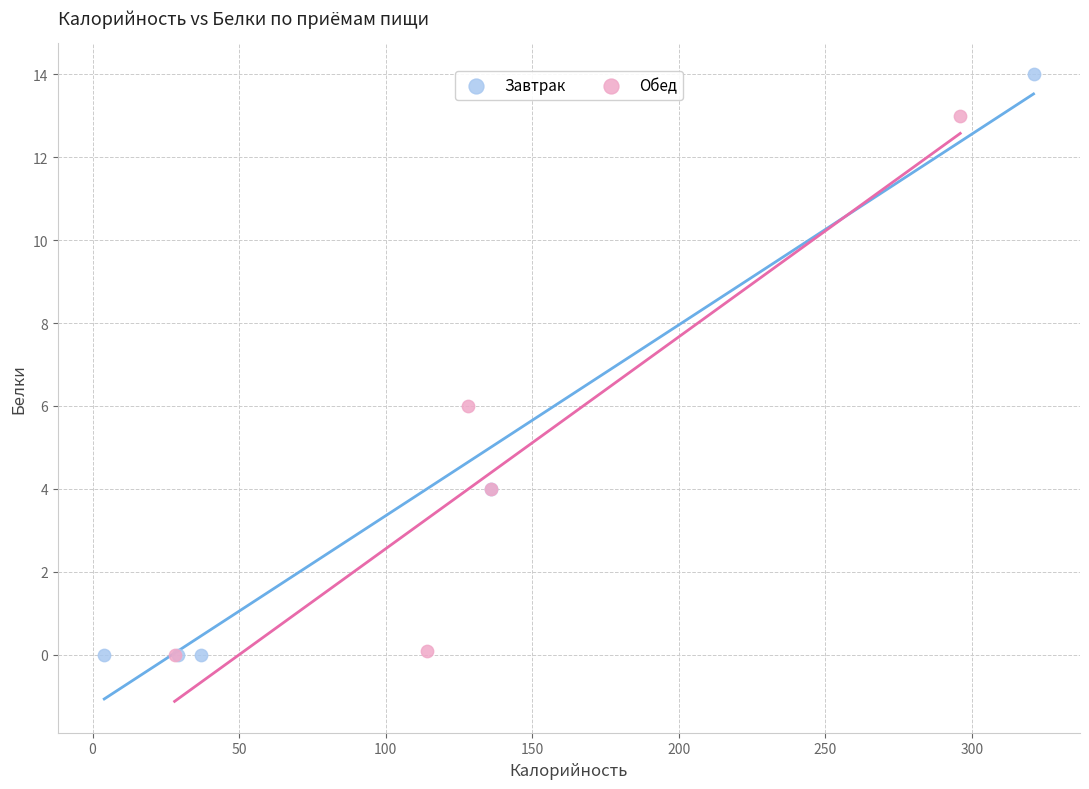

Which series has the largest Y range (max minus min)?

Завтрак